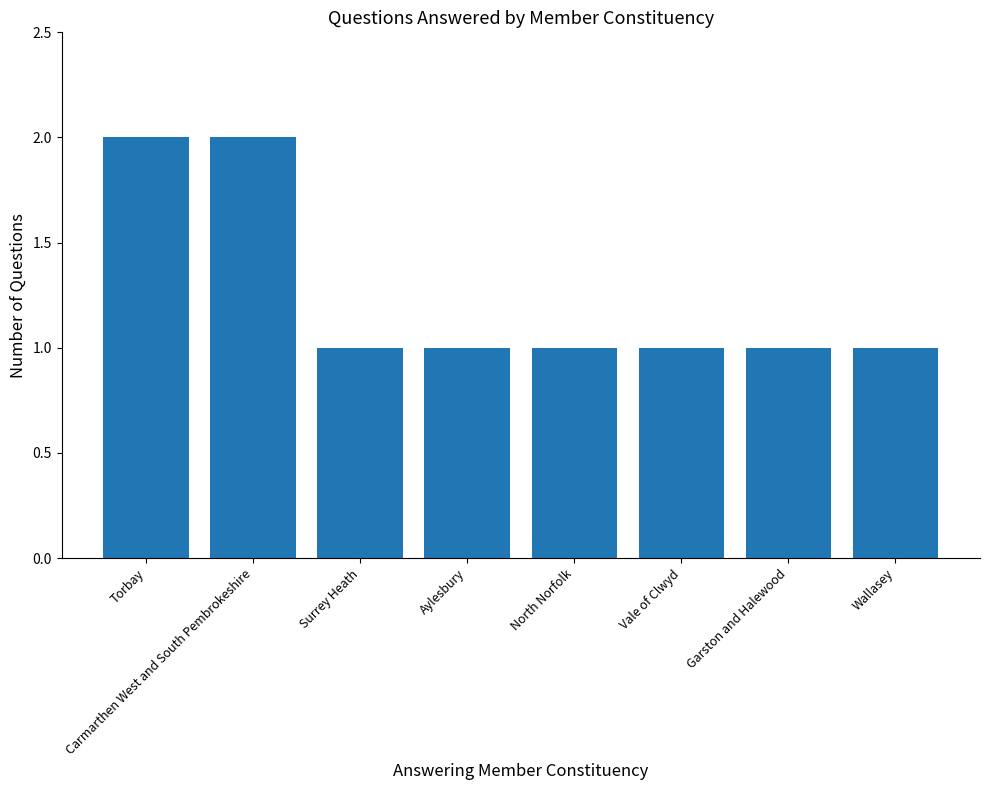

What is the average value?

1